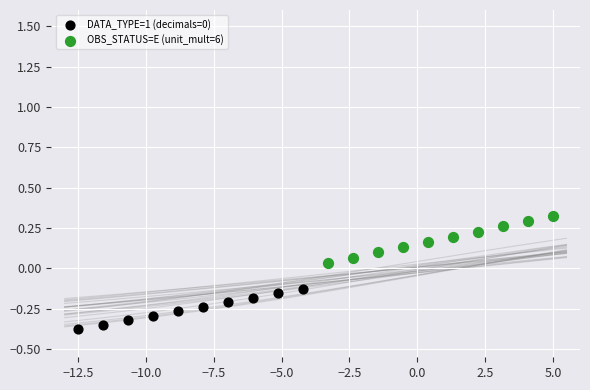

Which series has the largest Y range (max minus min)?

OBS_STATUS=E (unit_mult=6)